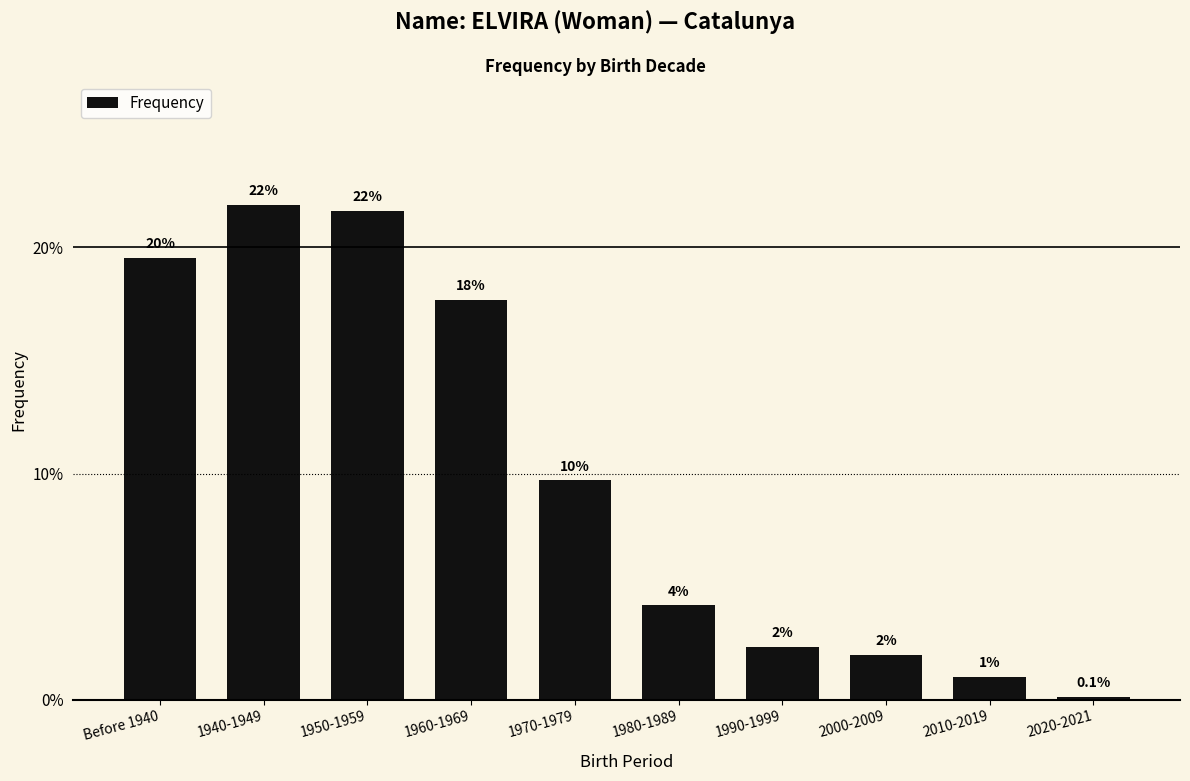

Are the bars horizontal?

No